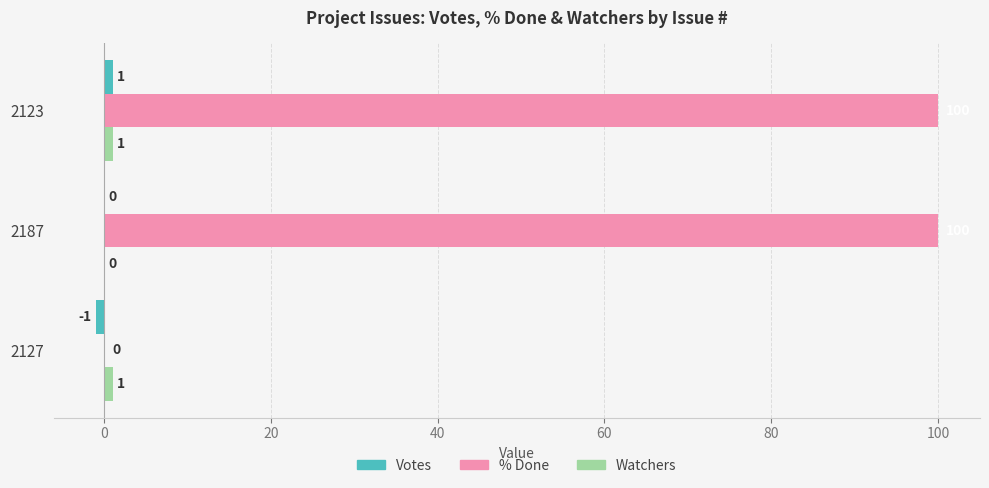

Between 2127 and 2187, which series saw the biggest shift?

% Done